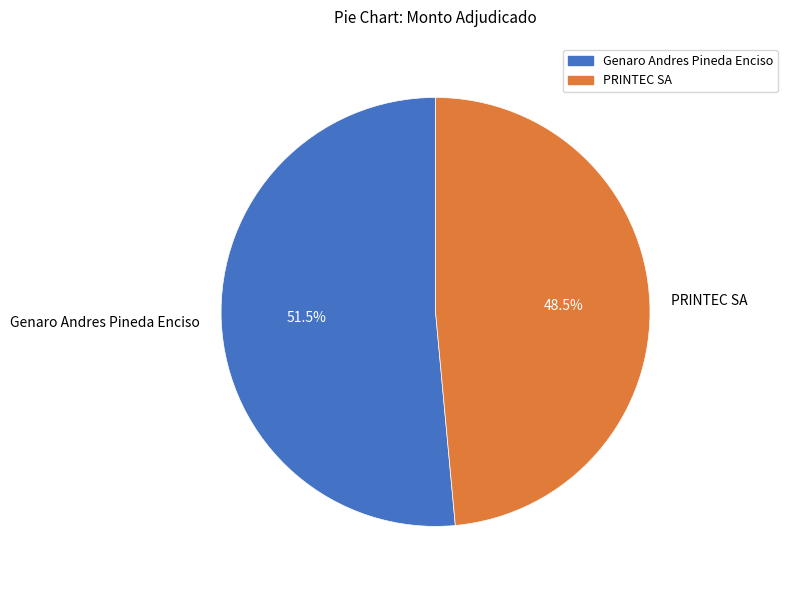

How many segments does this pie chart have?

2